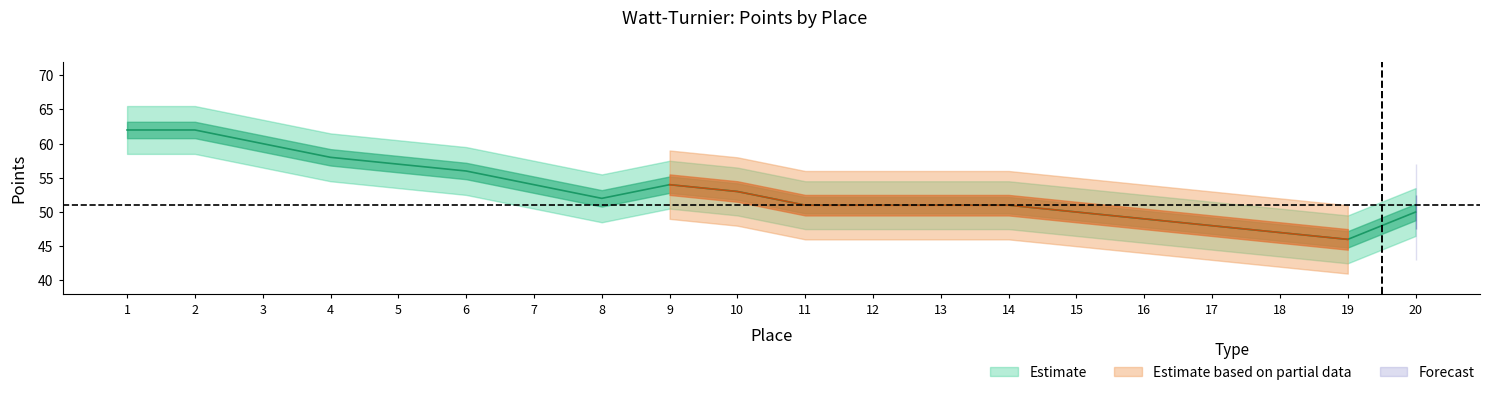

How many lines are shown in the chart?

3